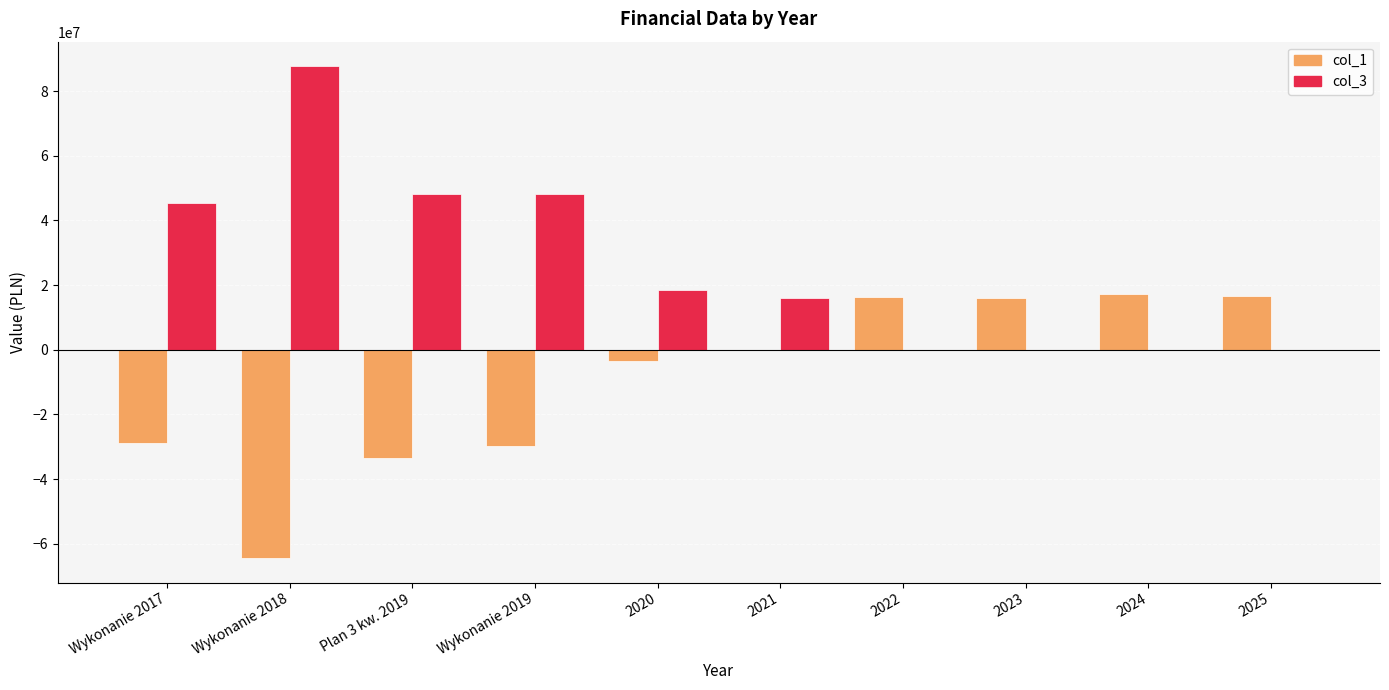

How many groups of bars are there?

10